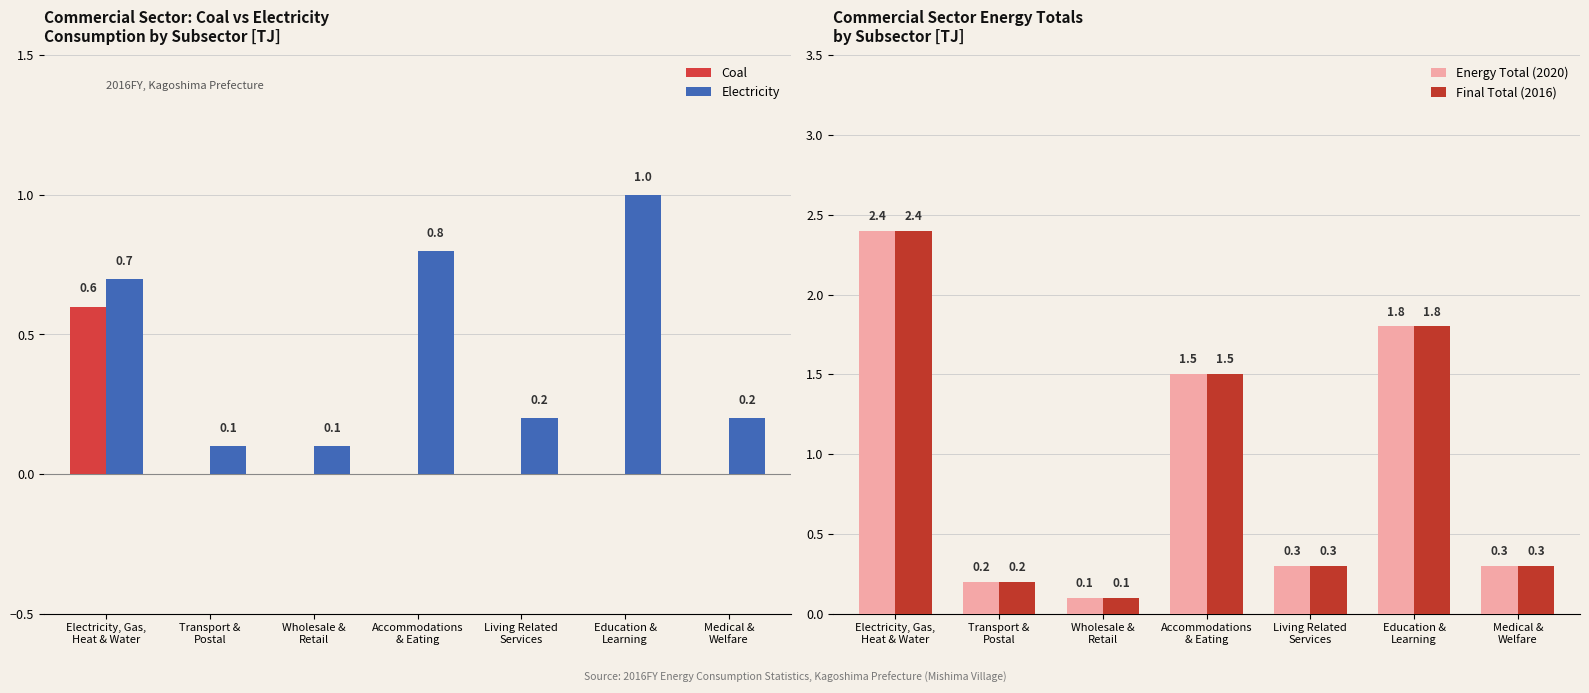

How many categories are shown in the chart?

7